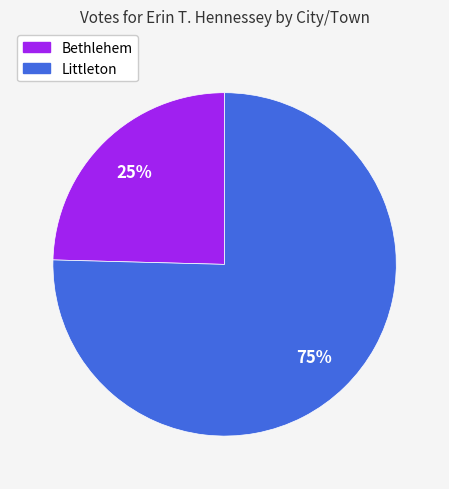

What is the ratio of the value at Bethlehem to the value at Littleton?

0.3